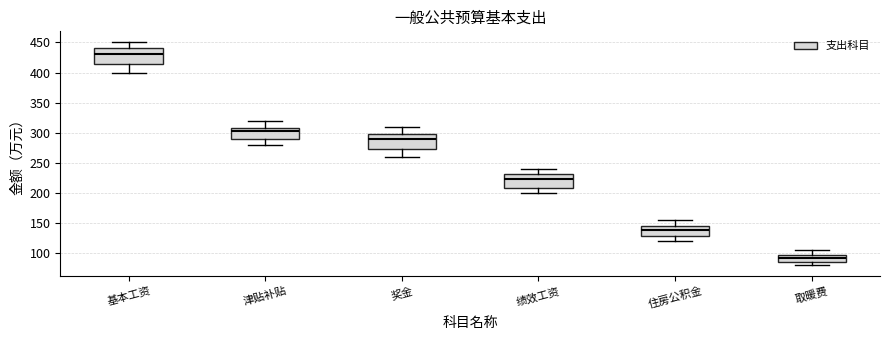

Which box has the highest median line?

基本工资